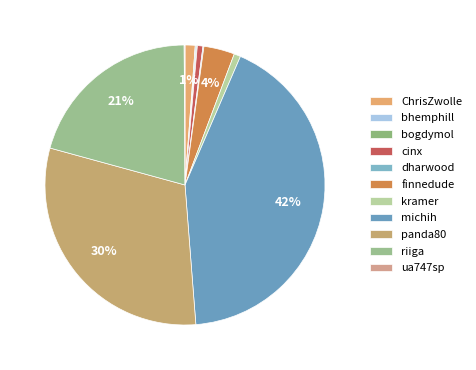

The bogdymol slice represents 6% of the pie. True or false?

False